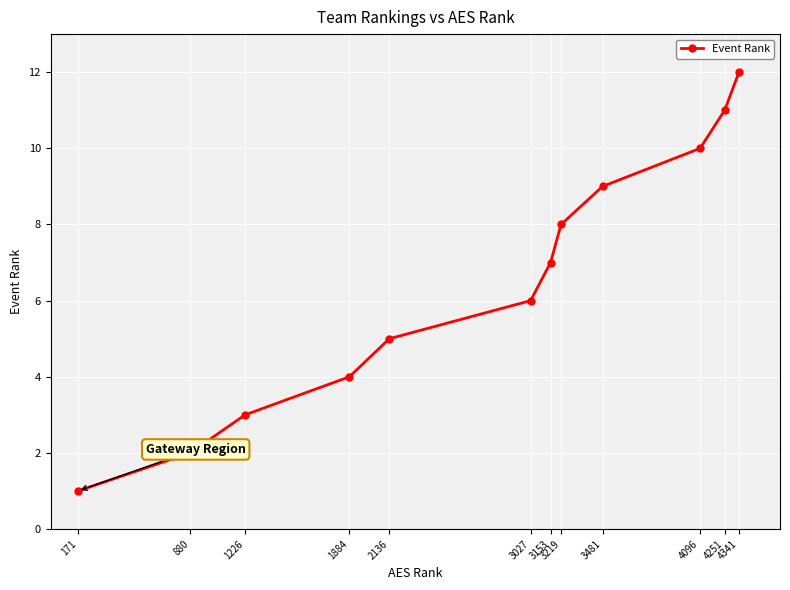

What is the greatest value displayed?

12